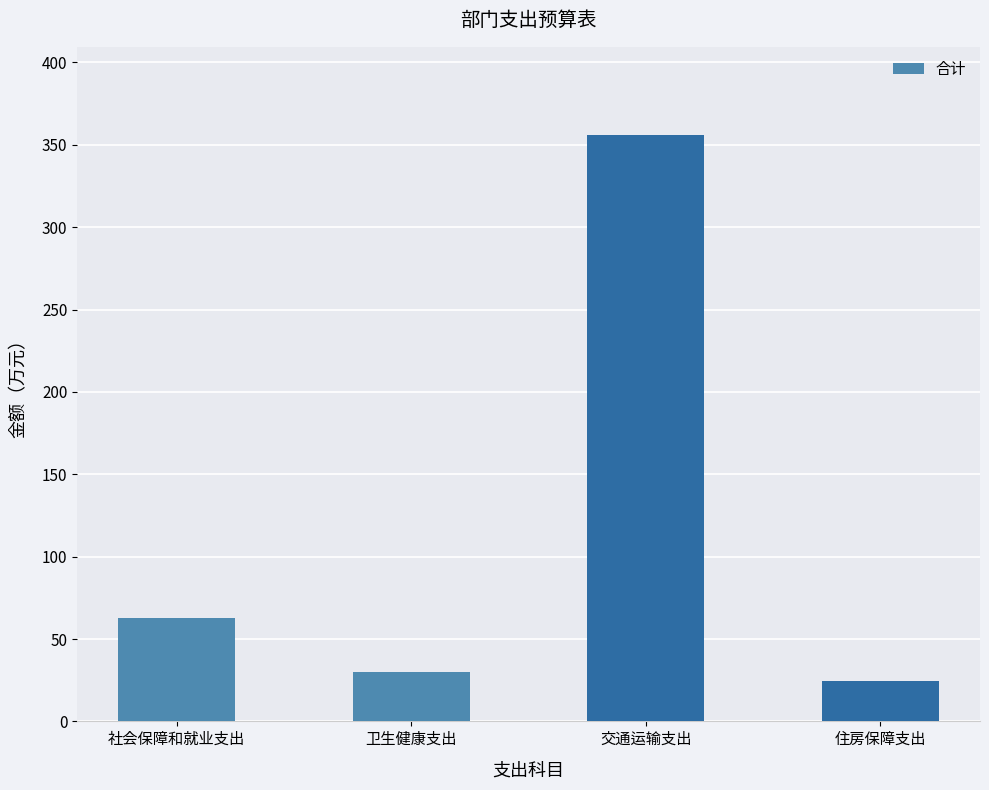

Which label corresponds to the largest value in the chart?

交通运输支出